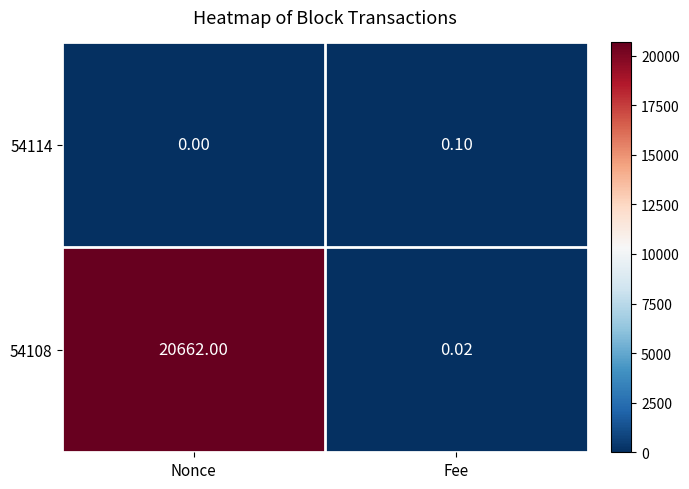

What is the total value across all series at Fee?

0.1